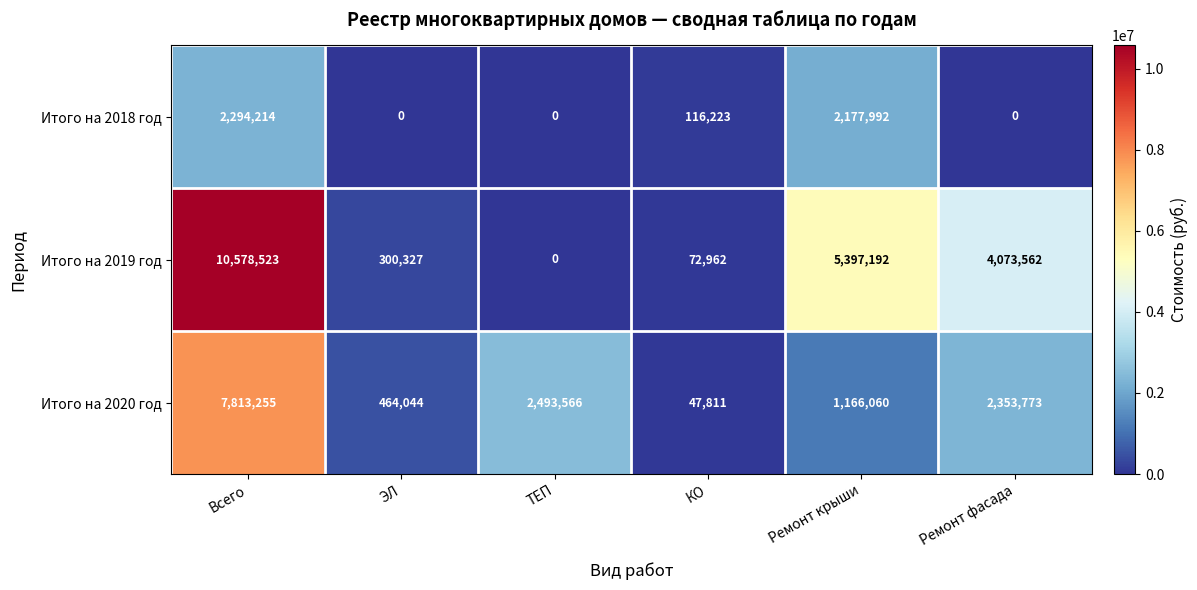

What is the total value across all series at Всего?

20685992